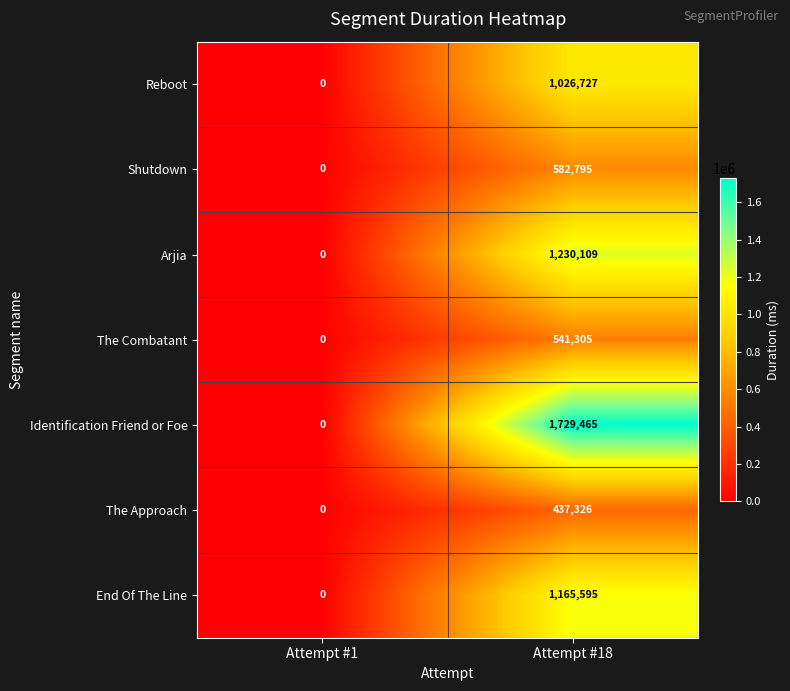

What is the difference between the Identification Friend or Foe values at Attempt #1 and Attempt #18?

1729465